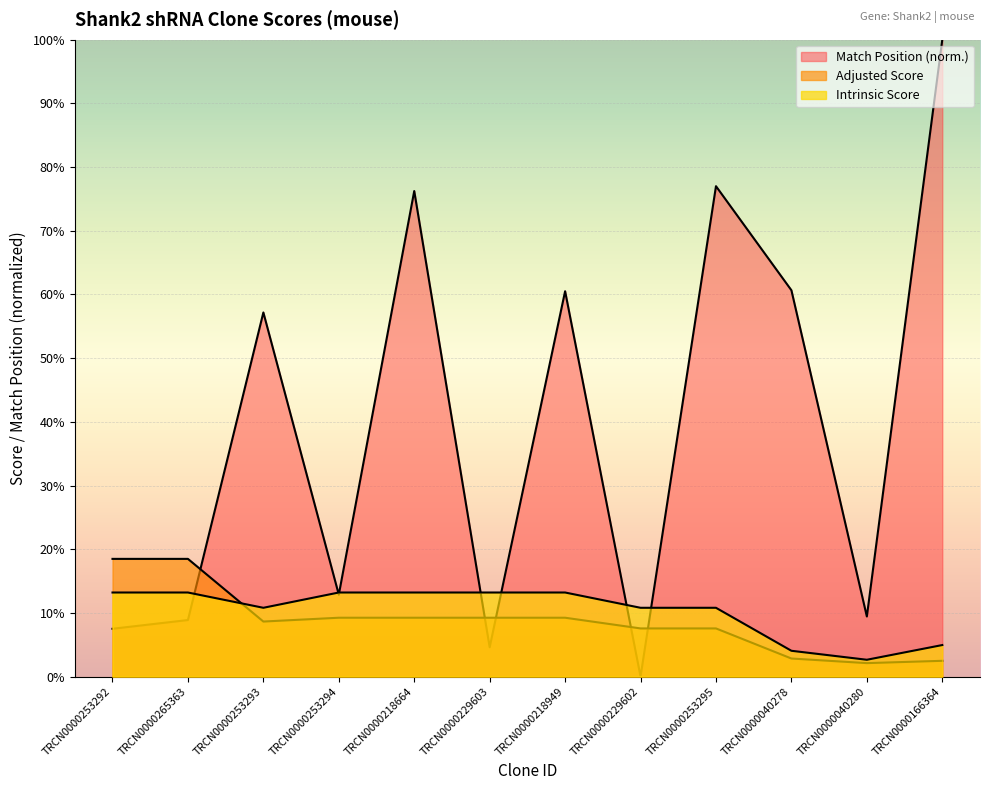

Which series changed the most between TRCN0000253293 and TRCN0000166364?

Match Position